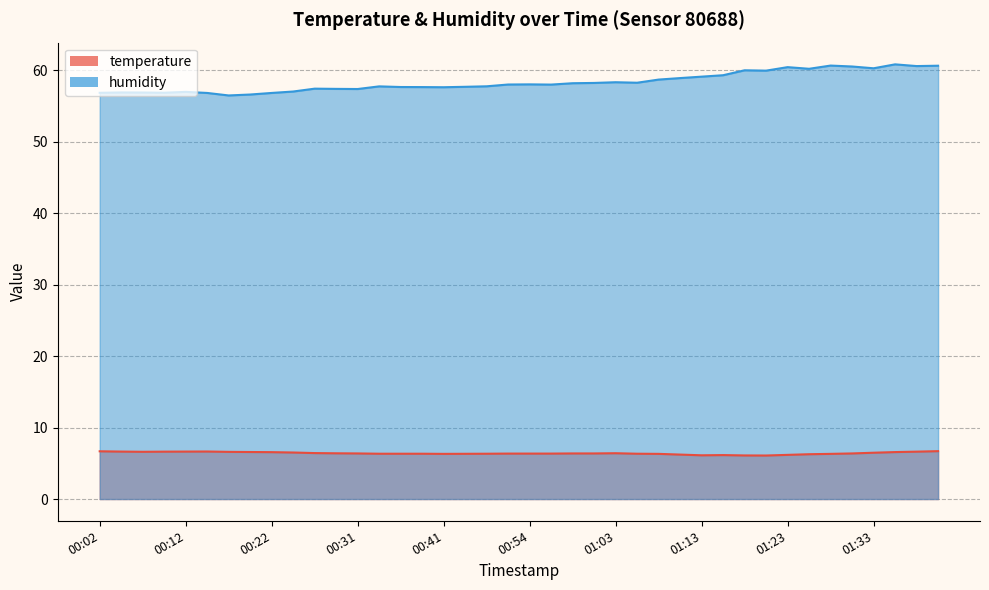

At how many categories does at least one series exceed 44?

40